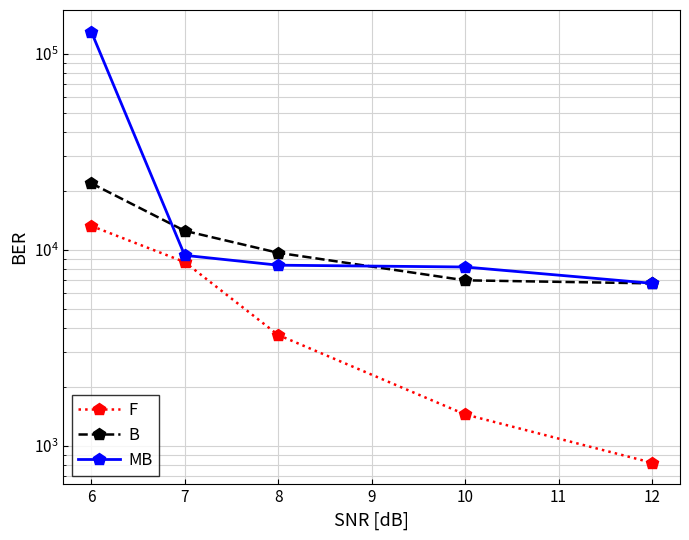

How many categories are shown in the chart?

5